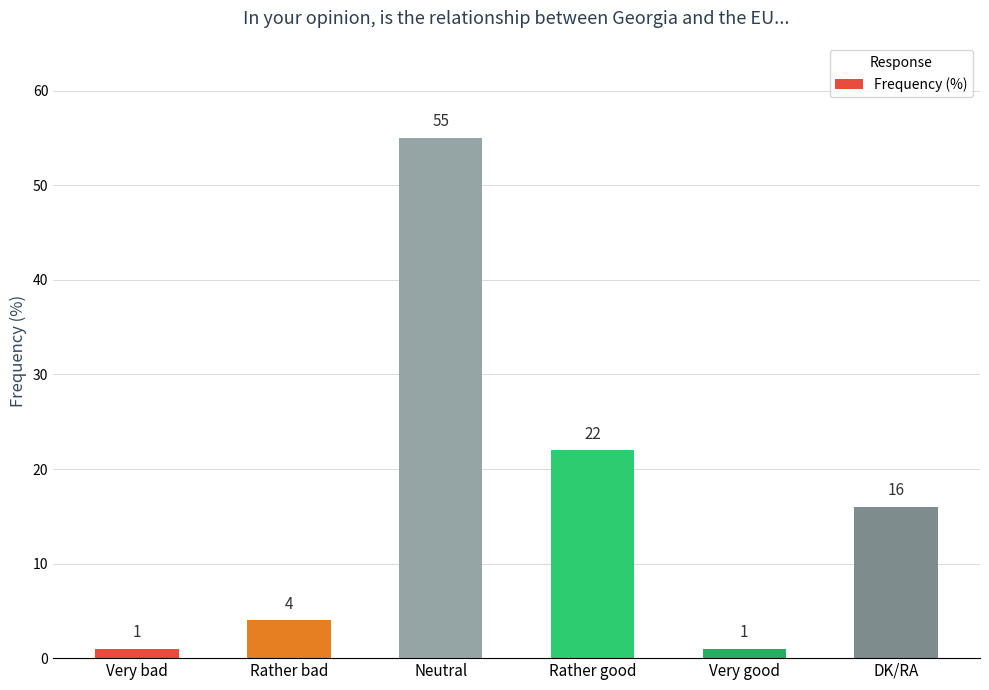

What is the maximum value shown in the chart?

55